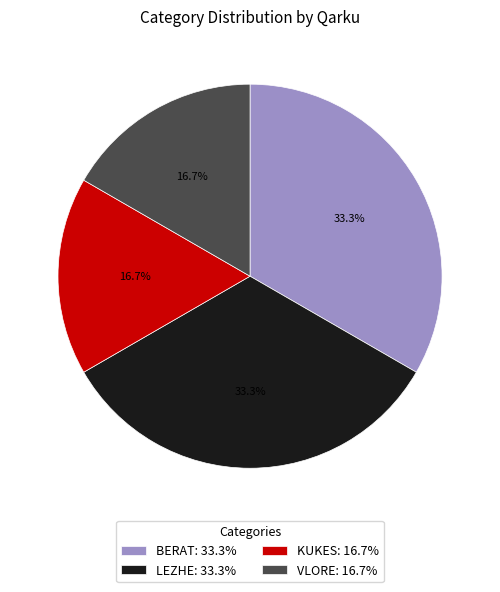

Approximately how many times larger is the value at BERAT compared to LEZHE?

1.0